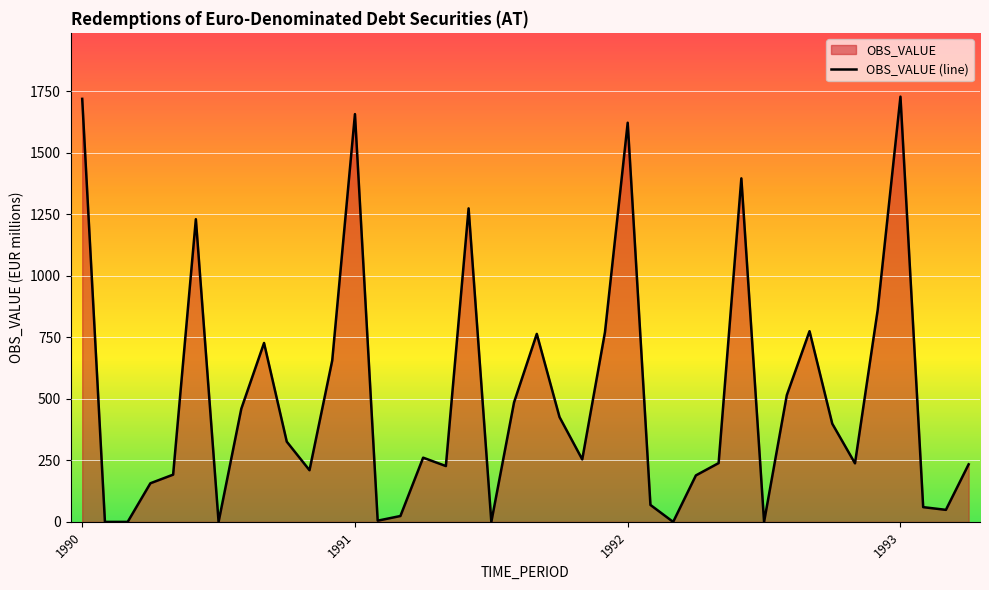

How many series are shown in this chart?

1